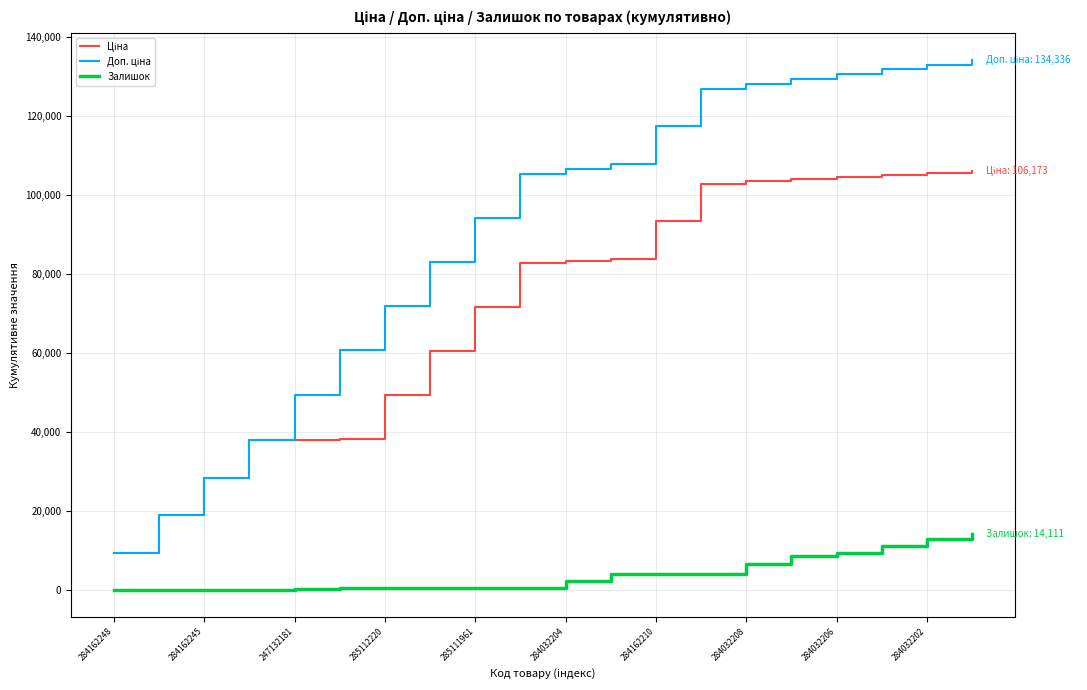

What is the maximum value for Залишок?

14111.0